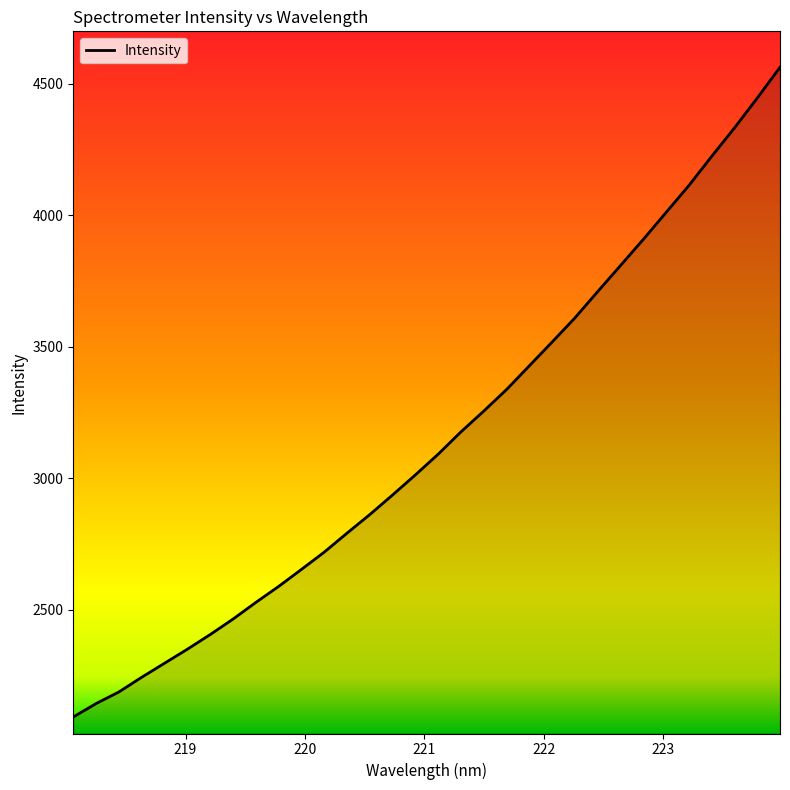

Does the chart display data point markers on the line(s)?

No